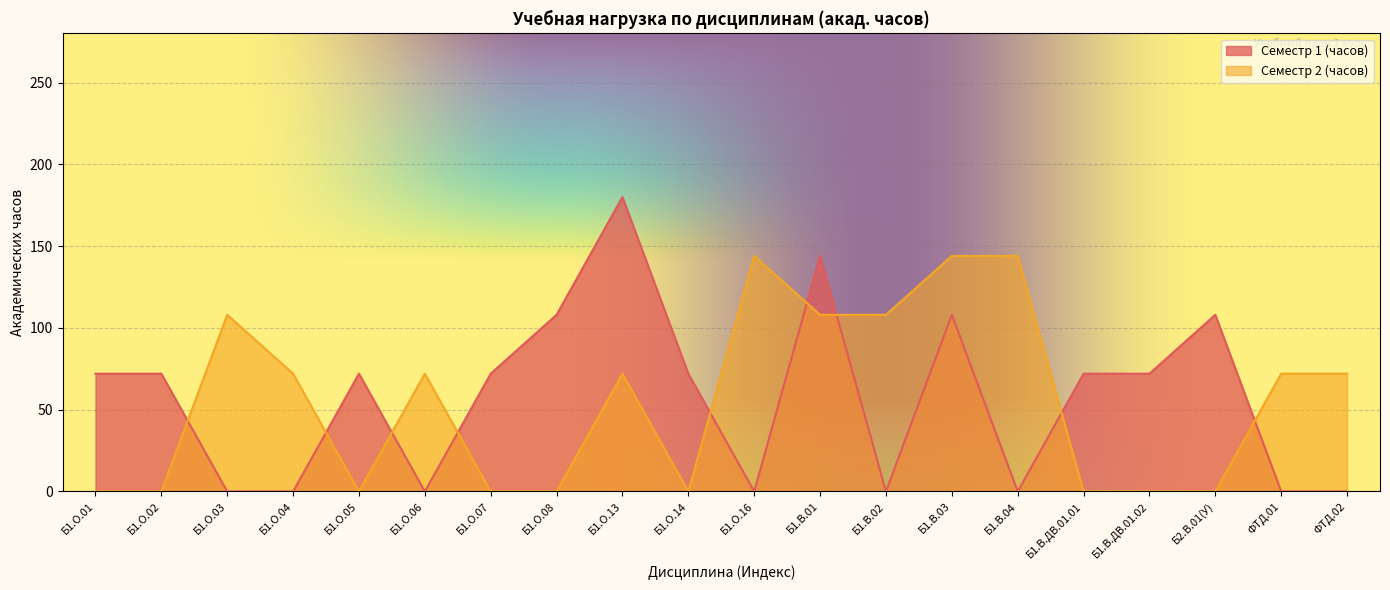

What is the label of the 19th point from the left?

ФТД.01